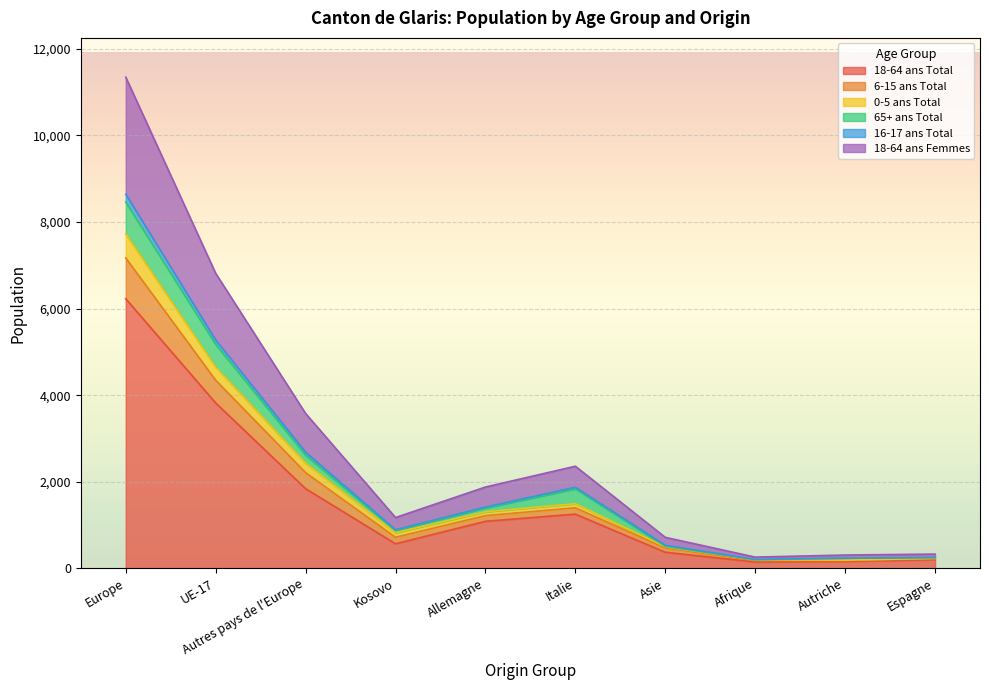

True or false: 16-17 ans Total and 0-5 ans Total cross at least once.

False